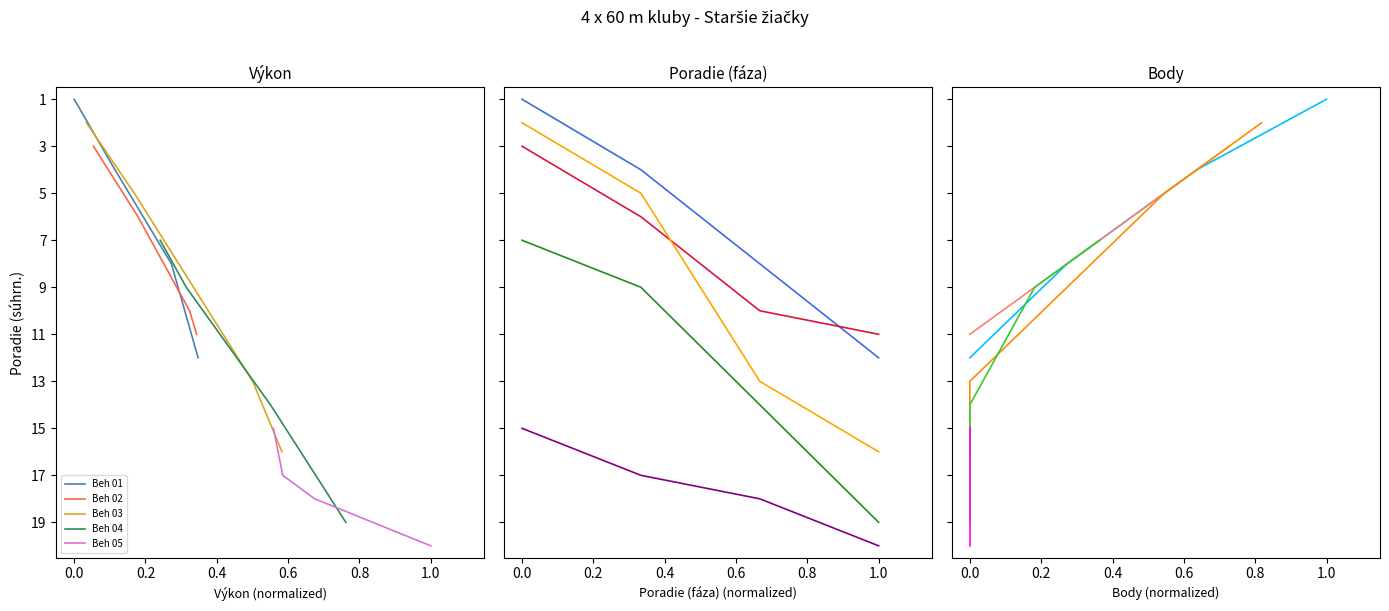

What are all the series names shown in the legend?

Beh 01, Beh 02, Beh 03, Beh 04, Beh 05